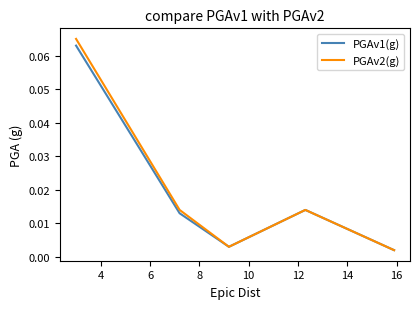

Which series has the largest range (max minus min)?

PGAv2(g)